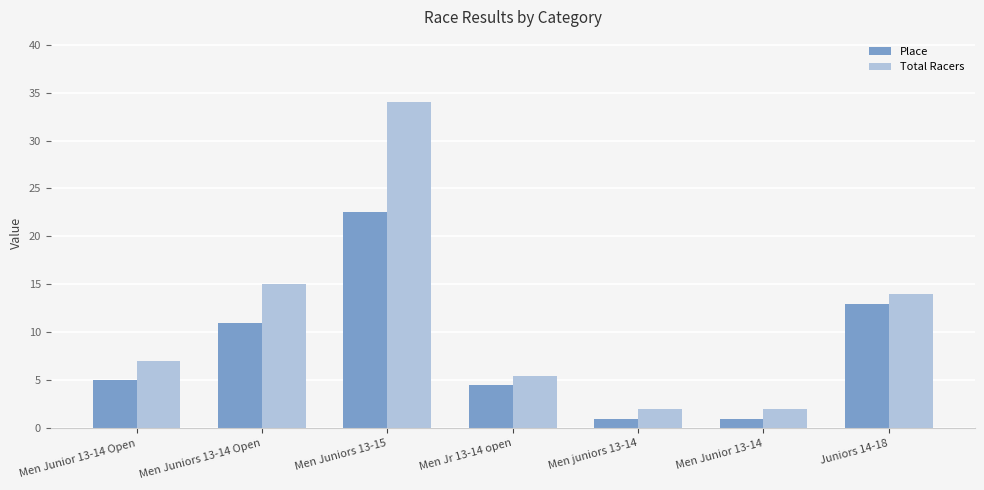

Reading left to right, what are all the values shown in this chart?

Place: 5.0	11.0	22.5	4.5	1.0	1.0	13.0
Total Racers: 7.0	15.0	34.0	5.5	2.0	2.0	14.0